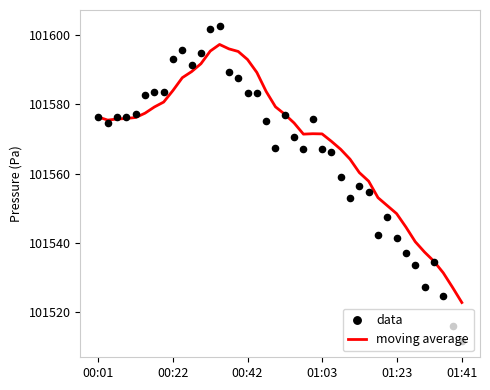

At which category is the sum across all series the highest?

13